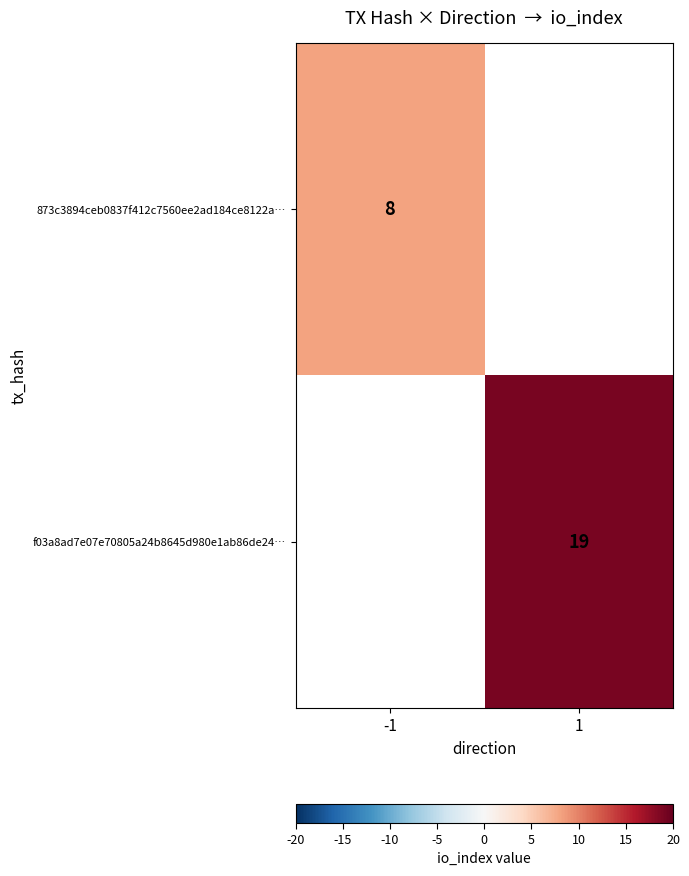

The value of 873c3894ceb0837f412c7560ee2ad184ce8122a… at -1 is 8. True or false?

True